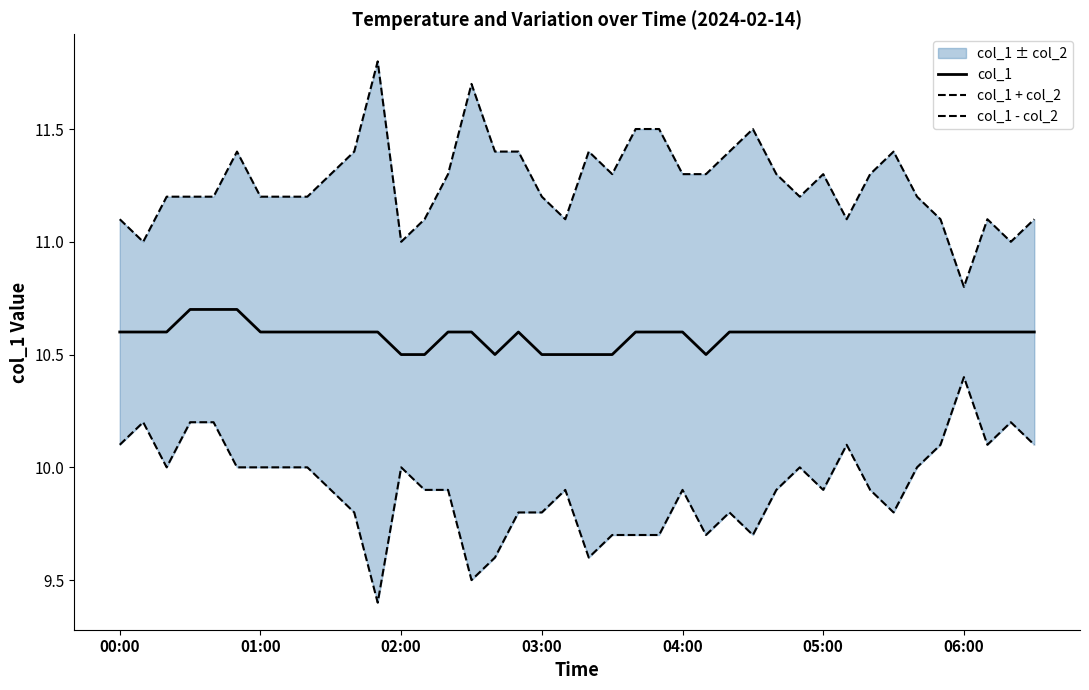

Reading right to left, extract all data points from this chart.

col_1: 10.6	10.6	10.6	10.6	10.6	10.6	10.6	10.6	10.6	10.6	10.6	10.6	10.6	10.6	10.5	10.6	10.6	10.6	10.5	10.5	10.5	10.5	10.6	10.5	10.6	10.6	10.5	10.5	10.6	10.6	10.6	10.6	10.6	10.6	10.7	10.7	10.7	10.6	10.6	10.6
col_1 + col_2: 11.1	11.0	11.1	10.8	11.1	11.2	11.4	11.3	11.1	11.3	11.2	11.3	11.5	11.4	11.3	11.3	11.5	11.5	11.3	11.4	11.1	11.2	11.4	11.4	11.7	11.3	11.1	11.0	11.8	11.4	11.3	11.2	11.2	11.2	11.4	11.2	11.2	11.2	11.0	11.1
col_1 - col_2: 10.1	10.2	10.1	10.4	10.1	10.0	9.8	9.9	10.1	9.9	10.0	9.9	9.7	9.8	9.7	9.9	9.7	9.7	9.7	9.6	9.9	9.8	9.8	9.6	9.5	9.9	9.9	10.0	9.4	9.8	9.9	10.0	10.0	10.0	10.0	10.2	10.2	10.0	10.2	10.1